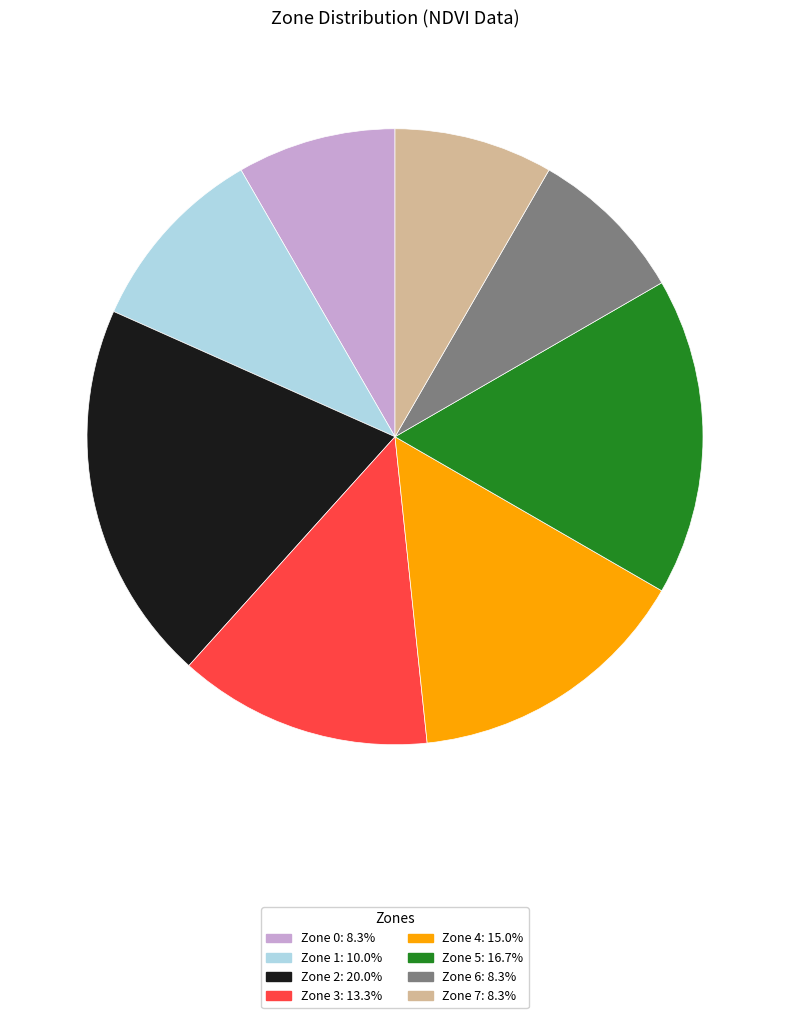

Which slice is the largest?

Zone 2